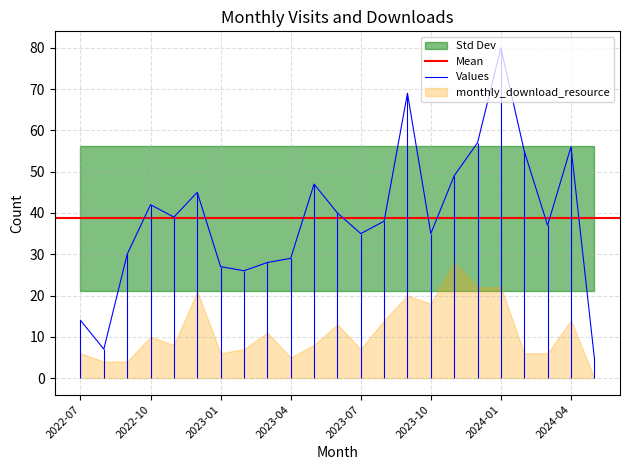

Rank the categories by value from lowest to highest.

2024-05, 2022-08, 2022-07, 2023-02, 2023-01, 2023-03, 2023-04, 2022-09, 2023-07, 2023-10, 2024-03, 2023-08, 2022-11, 2023-06, 2022-10, 2022-12, 2023-05, 2023-11, 2024-02, 2024-04, 2023-12, 2023-09, 2024-01